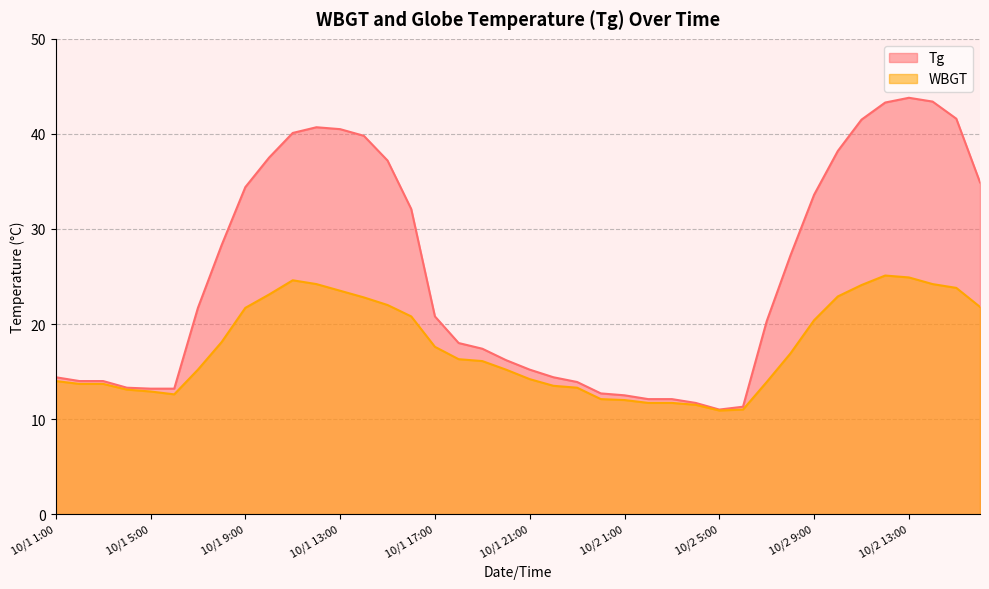

How many lines are shown in the chart?

2